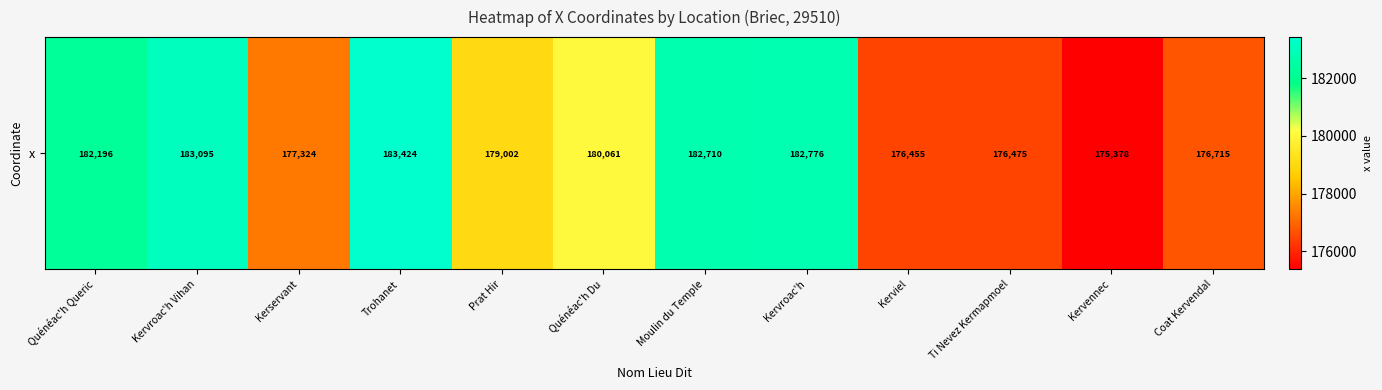

What is the difference between the second highest and minimum values?

7716.8